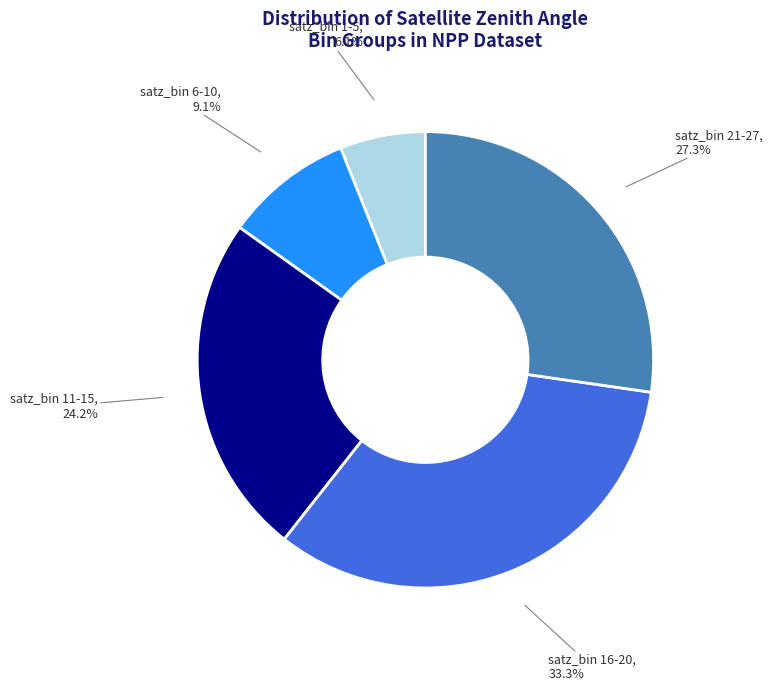

To the nearest percent, what is the difference between the largest and smallest slice percentages?

27%